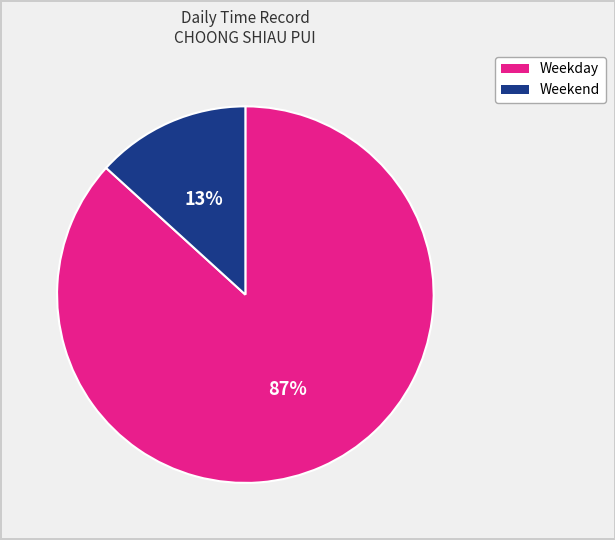

Is there any slice that represents more than half of the pie?

Yes